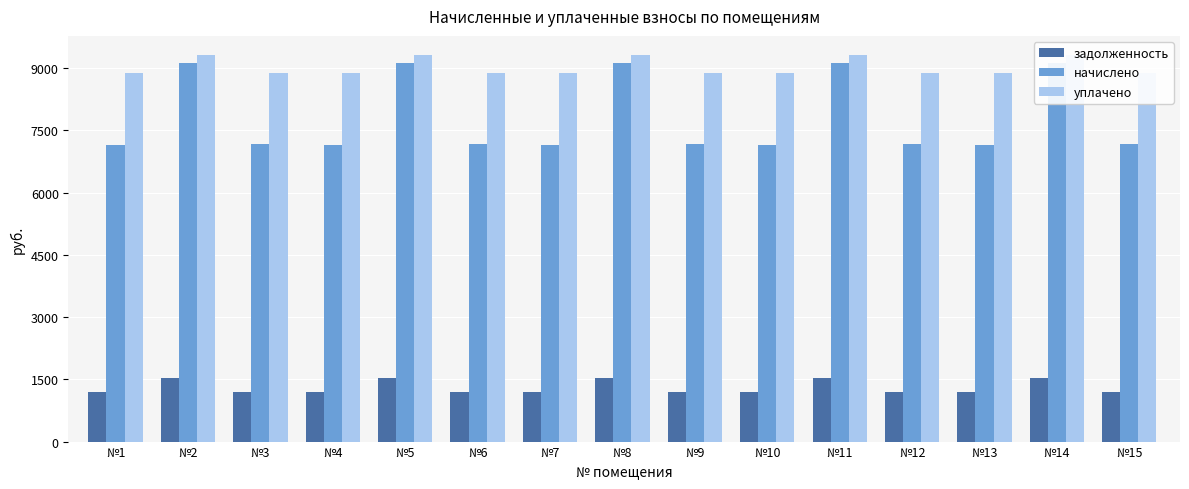

What is the value of the уплачено bar at the 4th from the left?

8889.4